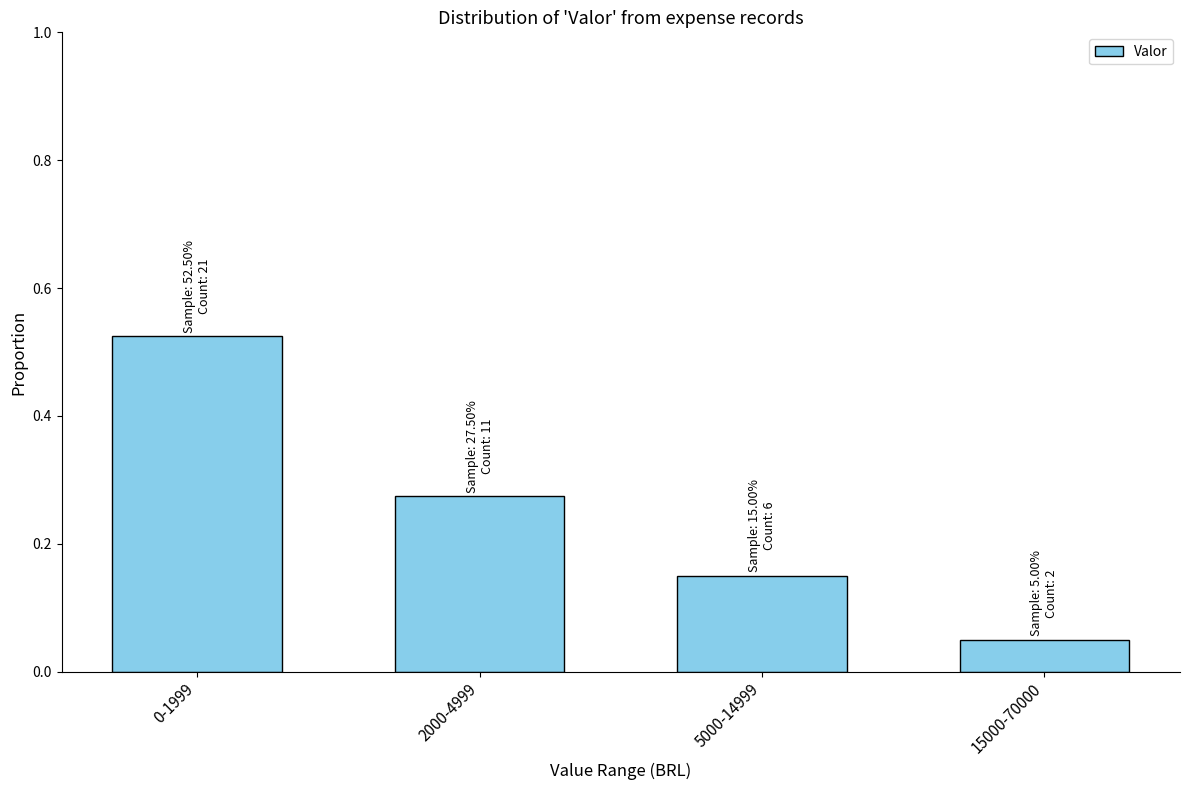

Count the values in the range 0 to 1.

4